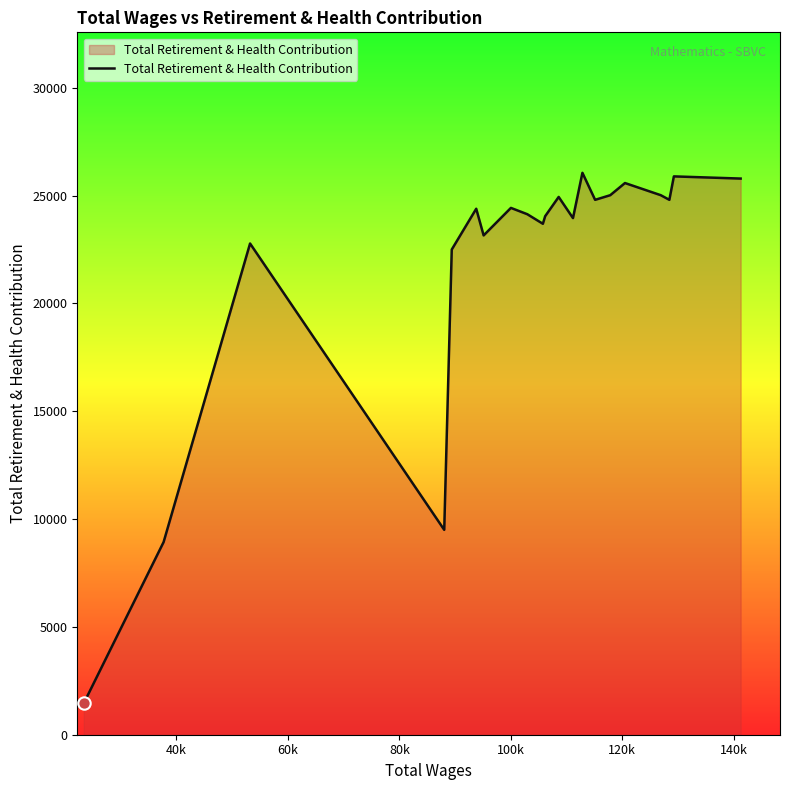

What is the maximum value shown in the chart?

26056